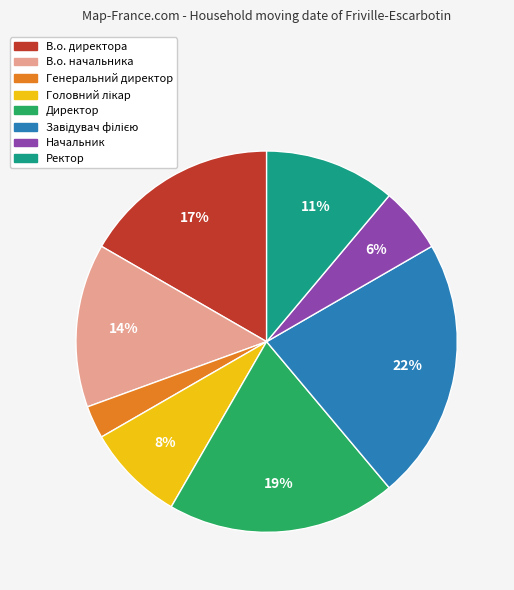

True or false: Начальник accounts for 6% of the total.

True